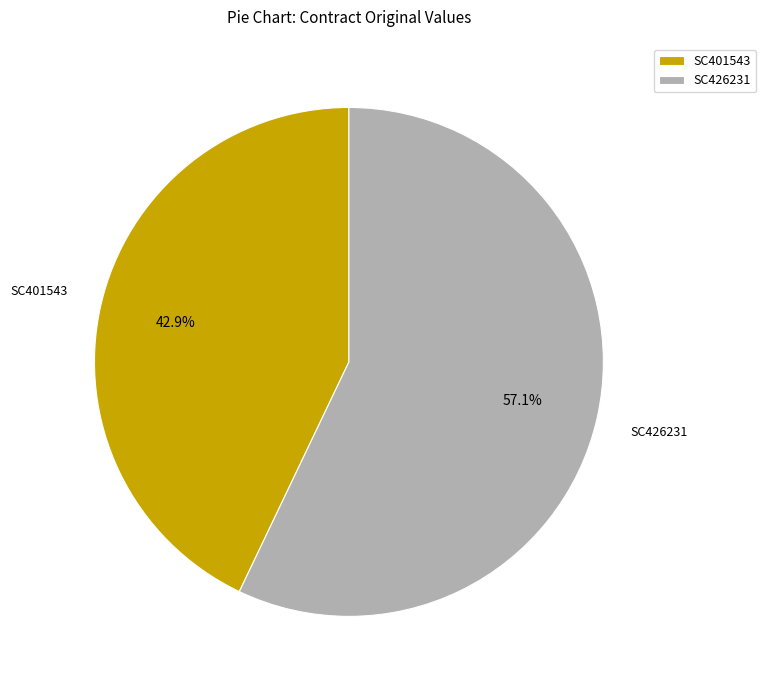

To the nearest percent, what percentage of the pie is SC401543?

43%